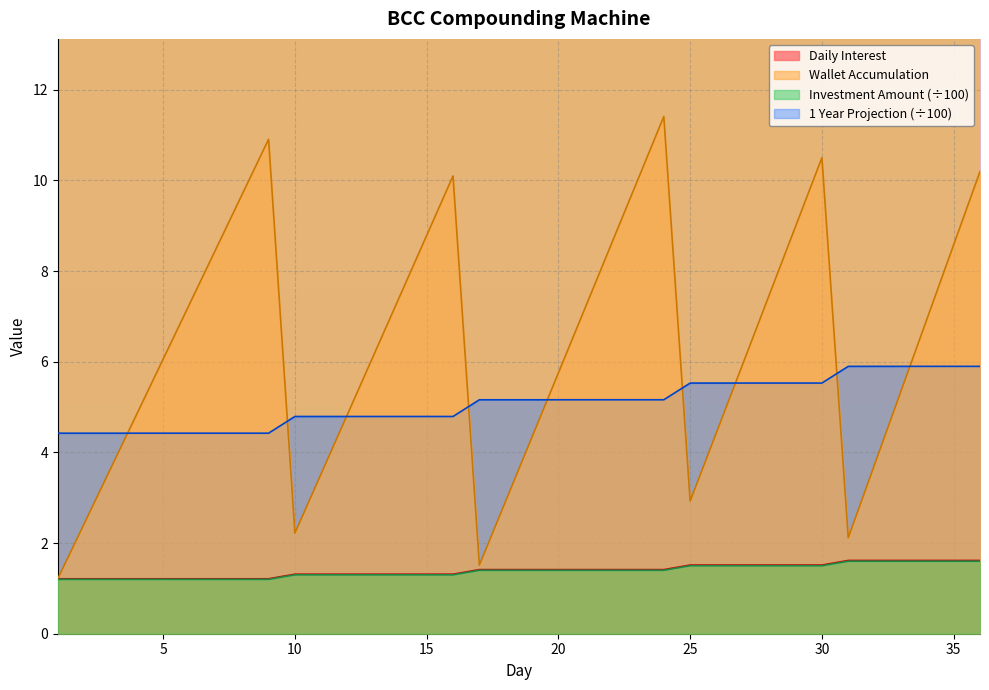

How many series are shown in this chart?

4